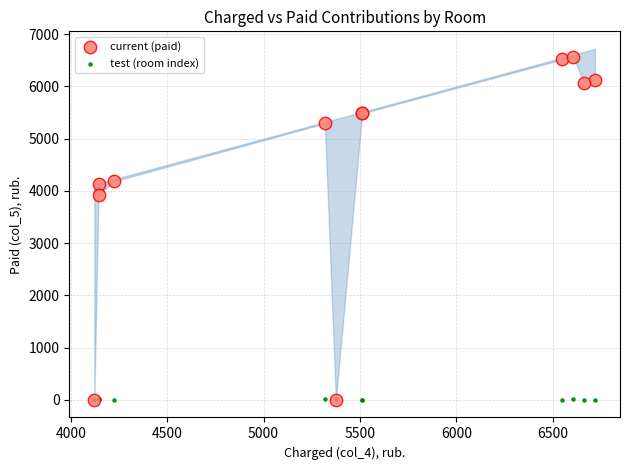

Which series reaches the maximum Y coordinate?

current (paid)